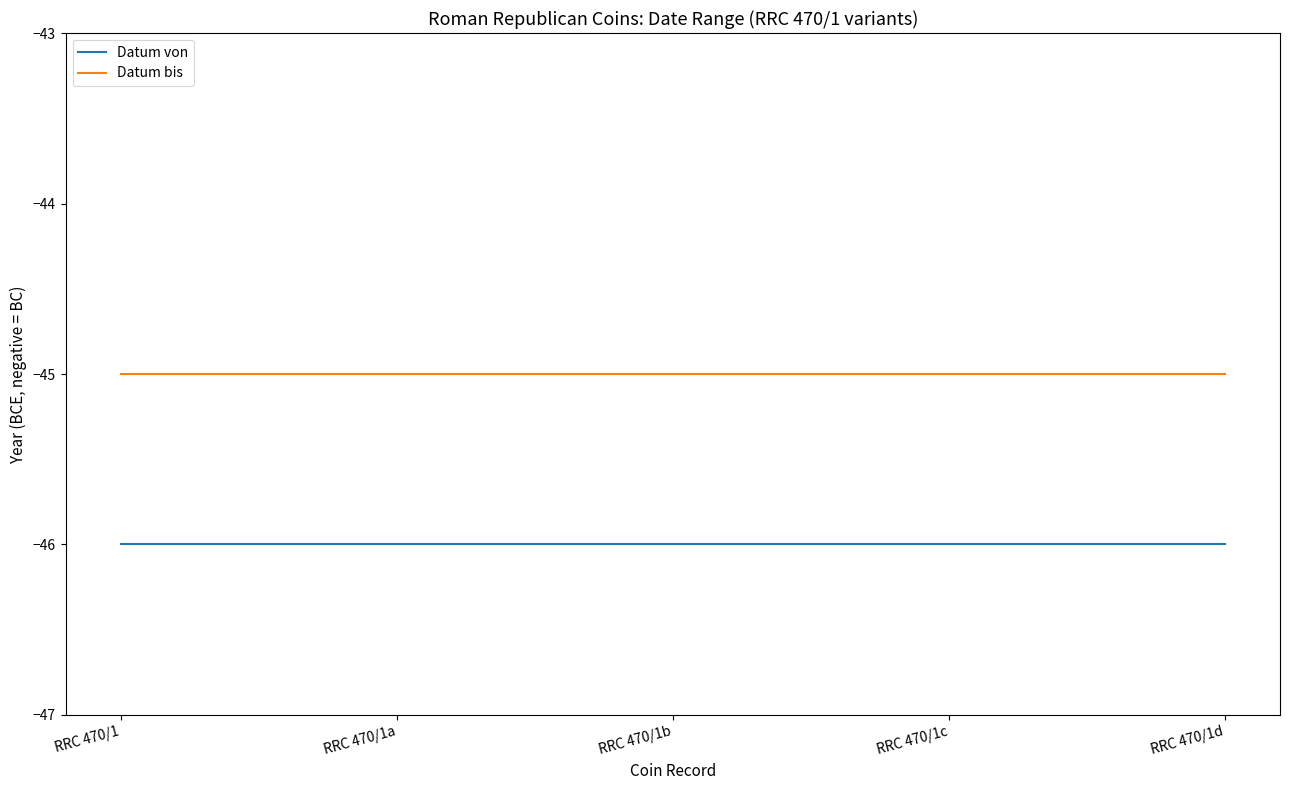

Is it true that Datum von equals -77 at RRC 470/1?

False